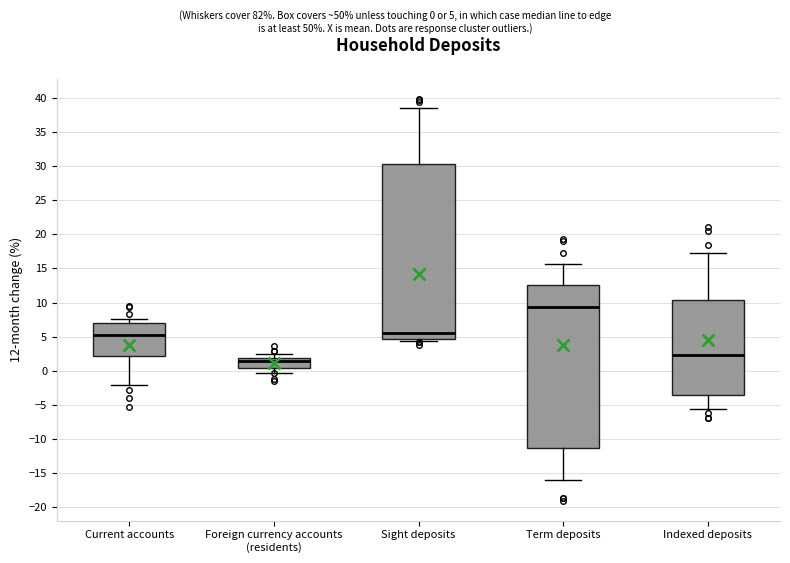

Reading left to right, read every box against the y-axis: the position of its median line, the range the box covers, and the ends of its whiskers. The values are not printed on the chart, so give them approximately, as read against the axis.

Current accounts: median 5.0, box 2.0 to 7.0, whiskers -2.0 to 7.5
Foreign currency accounts (residents): median 1.5, box 0.5 to 2.0, whiskers -0.5 to 2.5
Sight deposits: median 5.5, box 4.5 to 30.5, whiskers 4.5 (just below the box's lower edge) to 38.5
Term deposits: median 9.5, box -11.5 to 12.5, whiskers -16.0 to 15.5
Indexed deposits: median 2.5, box -3.5 to 10.5, whiskers -5.5 to 17.5